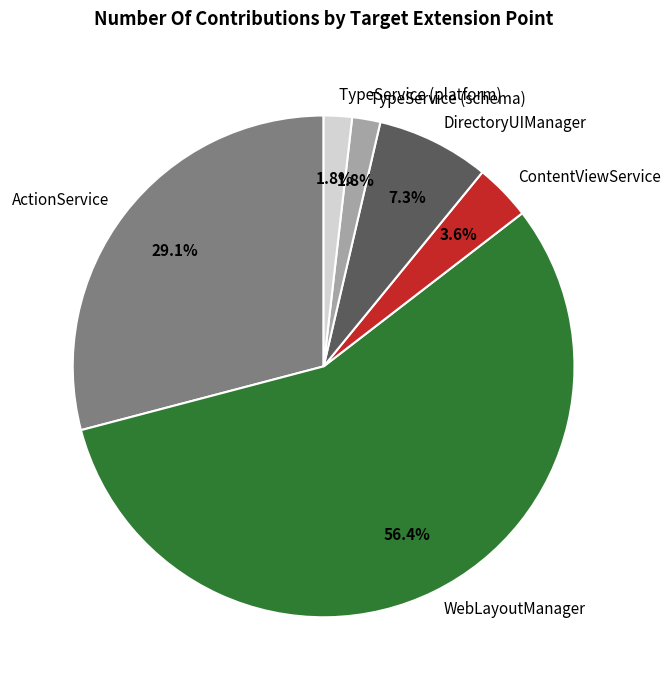

Which category has the biggest portion of the pie?

WebLayoutManager